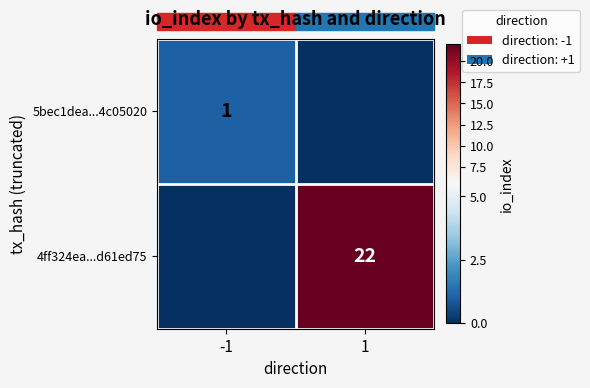

Between 1 and -1, which is larger?

-1